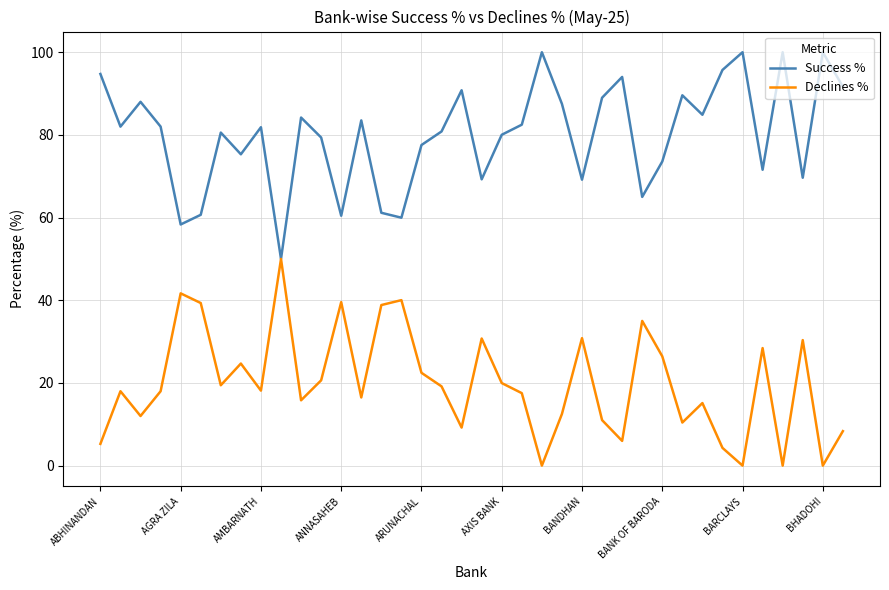

Is this an area chart (filled region under the line)?

No